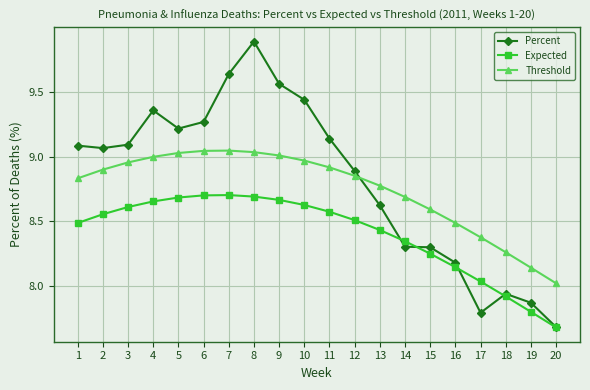

Which series has the widest spread of values?

Percent